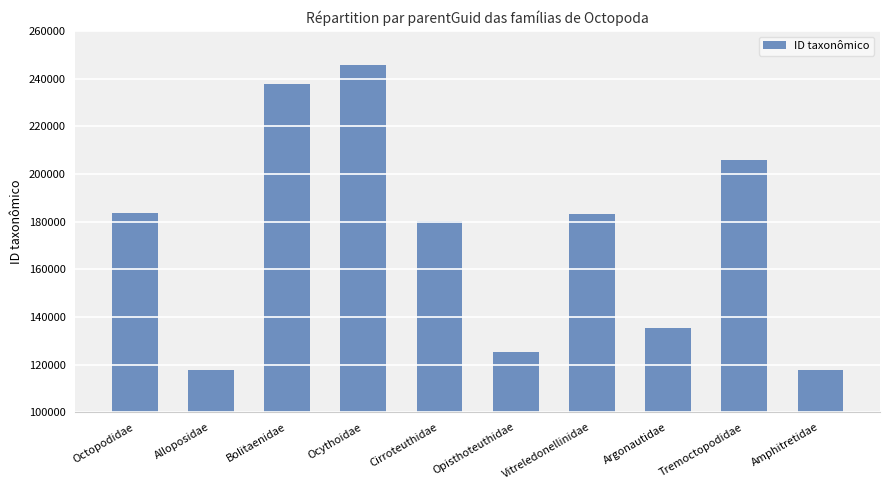

Approximately how many times larger is the value at Bolitaenidae compared to Octopodidae?

1.3